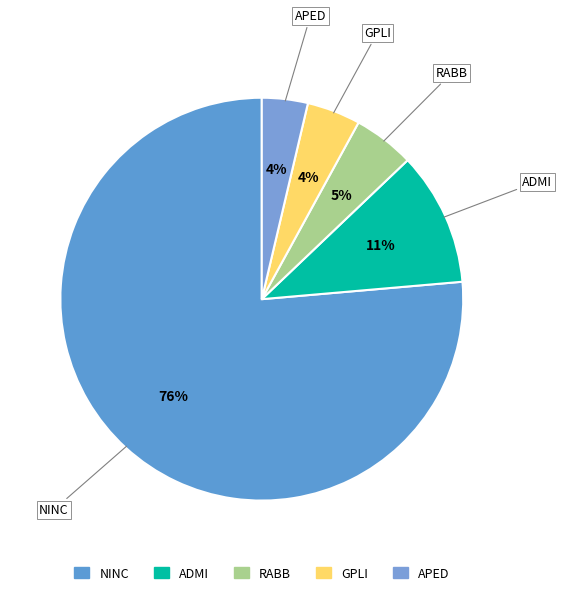

How many segments does this pie chart have?

5